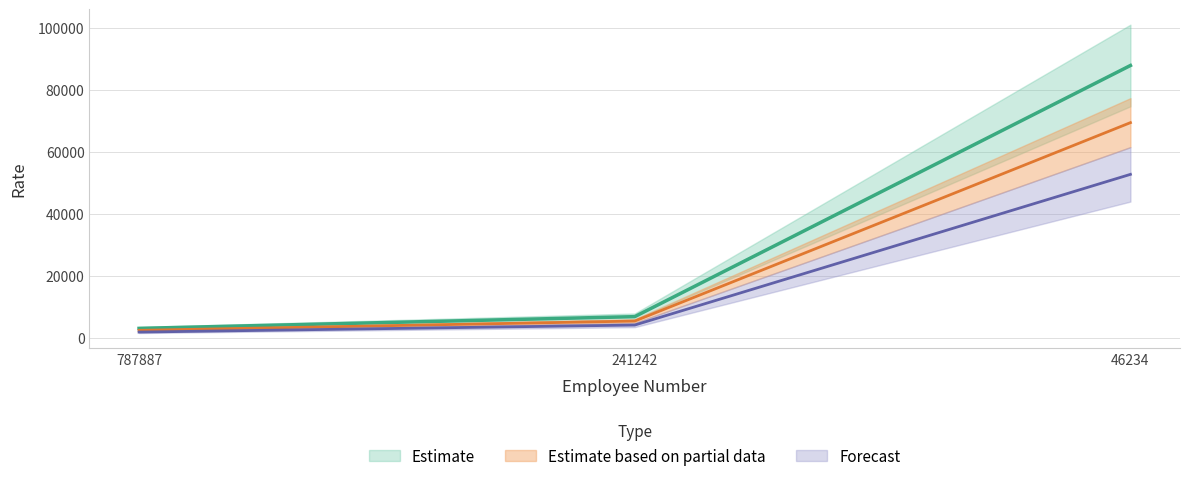

At which category does the chart reach its minimum across all series?

787887